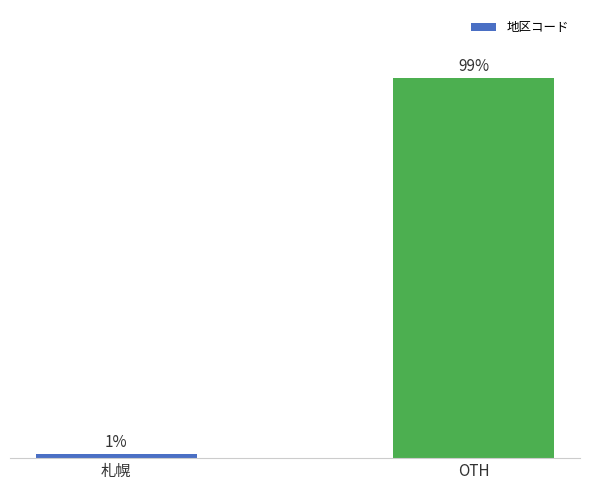

Rank the categories by value from highest to lowest.

OTH, 札幌